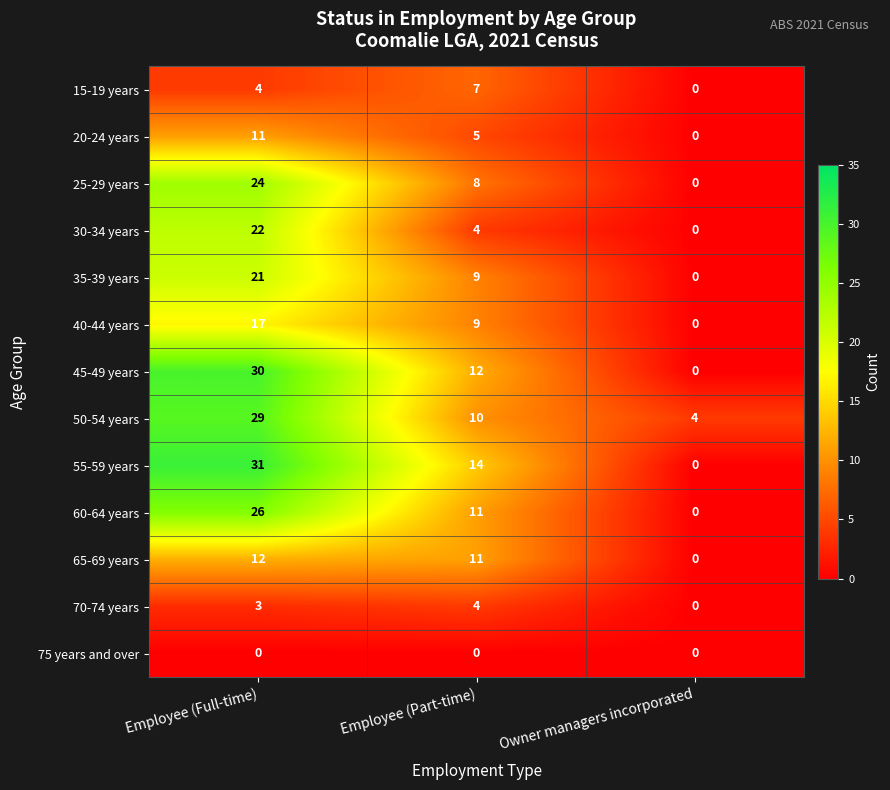

Read the 35-39 years value at Employee (Full-time), to the nearest 10.

20